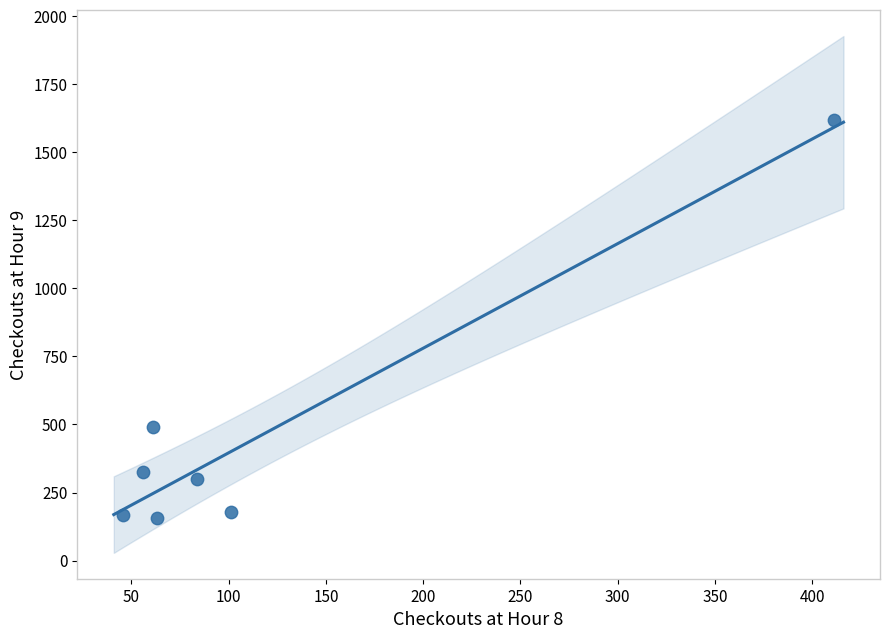

What is the range of X values (max minus min)?

365